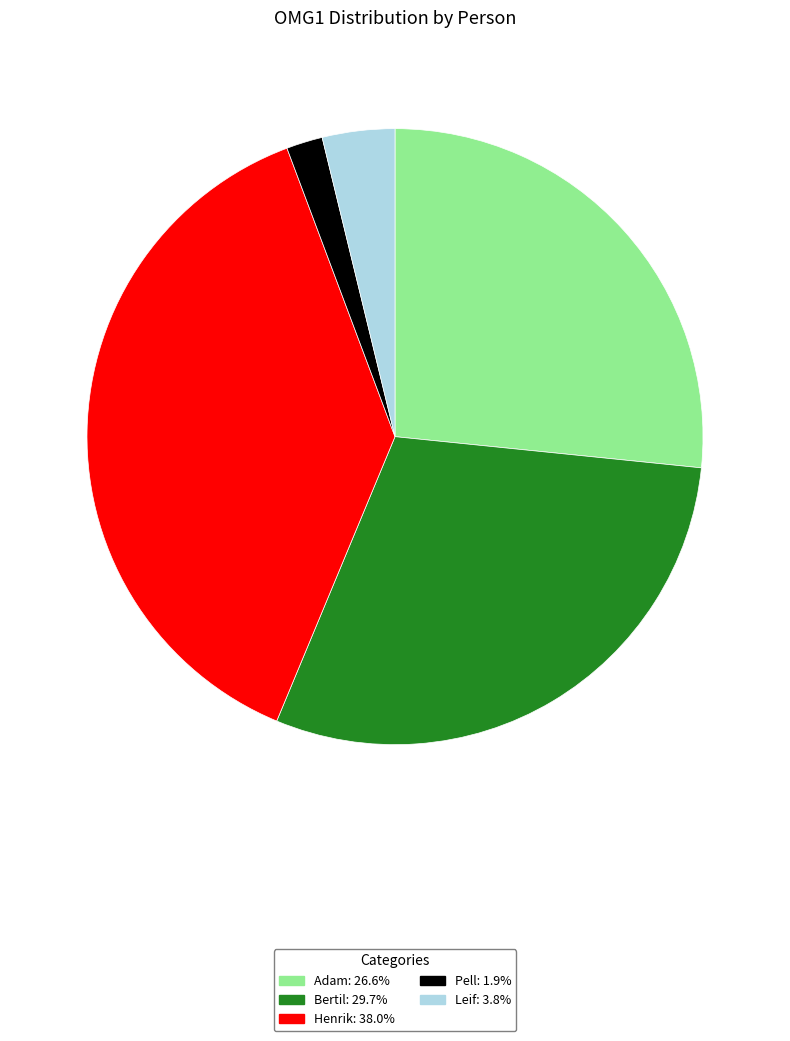

Is the sum of Leif and Henrik greater than half?

No